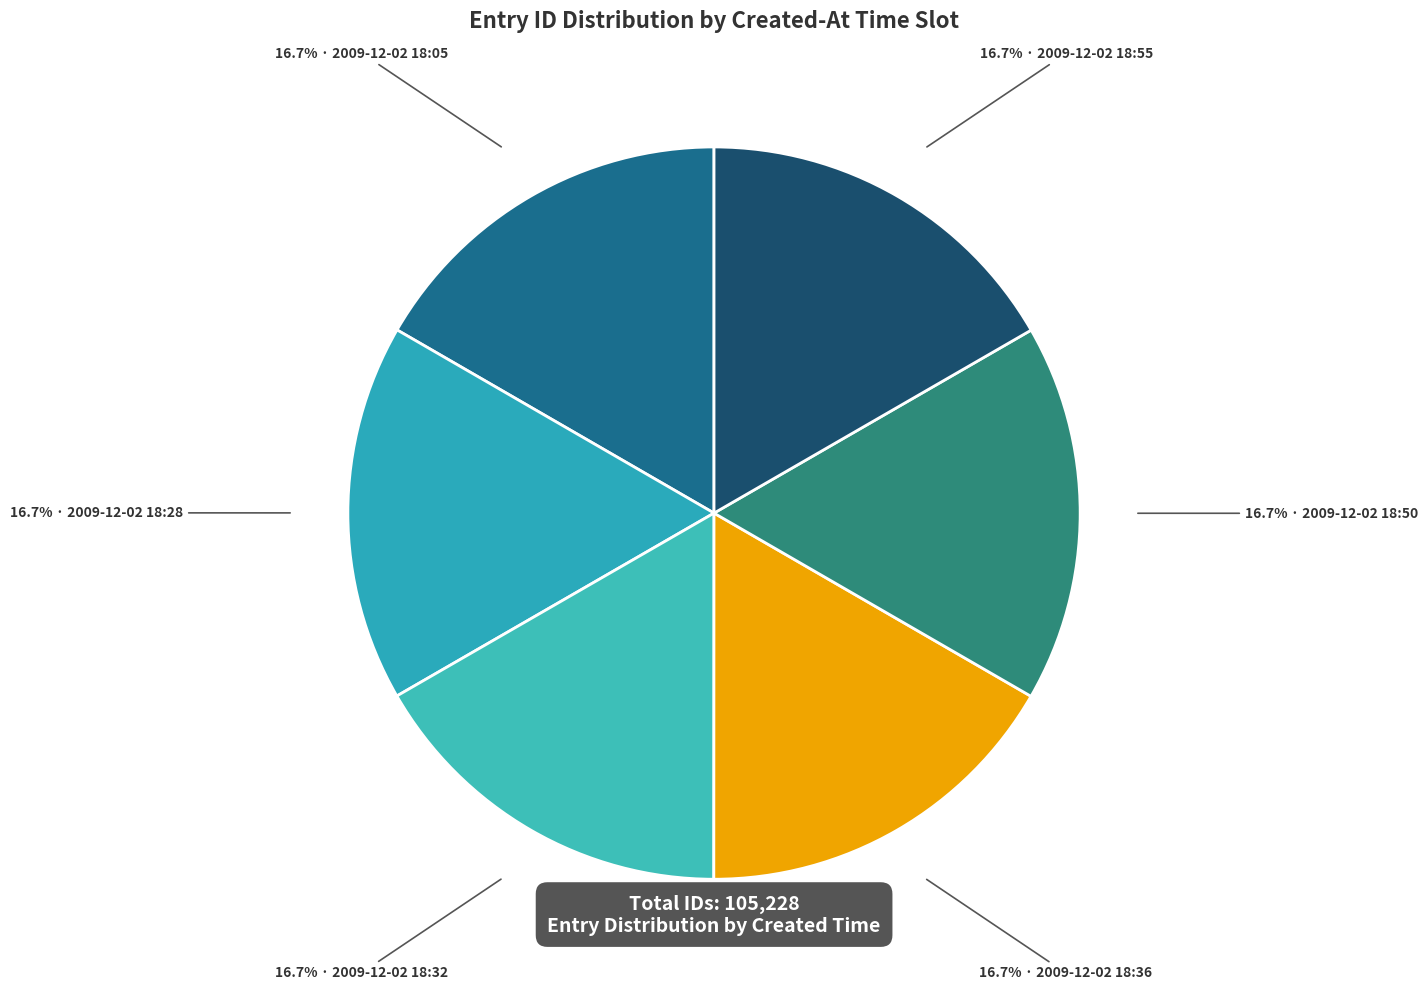

Count the number of slices in the pie.

6